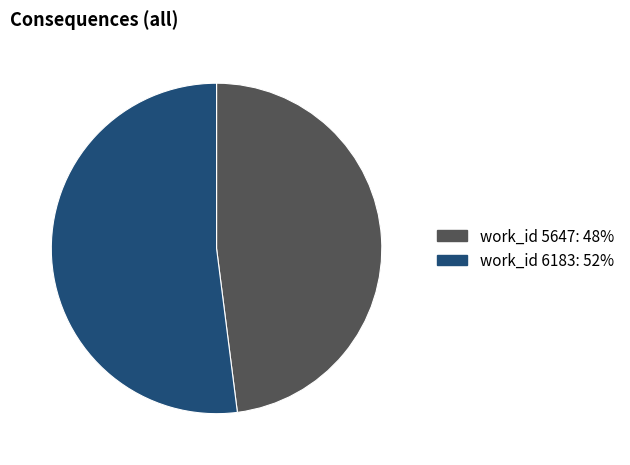

Does any single category account for the majority?

Yes